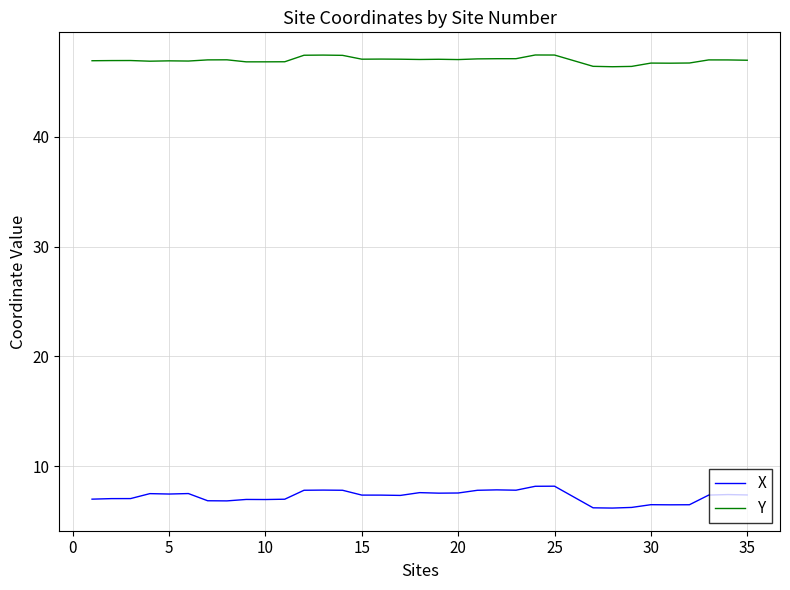

What is the maximum value shown in the chart?

47.4